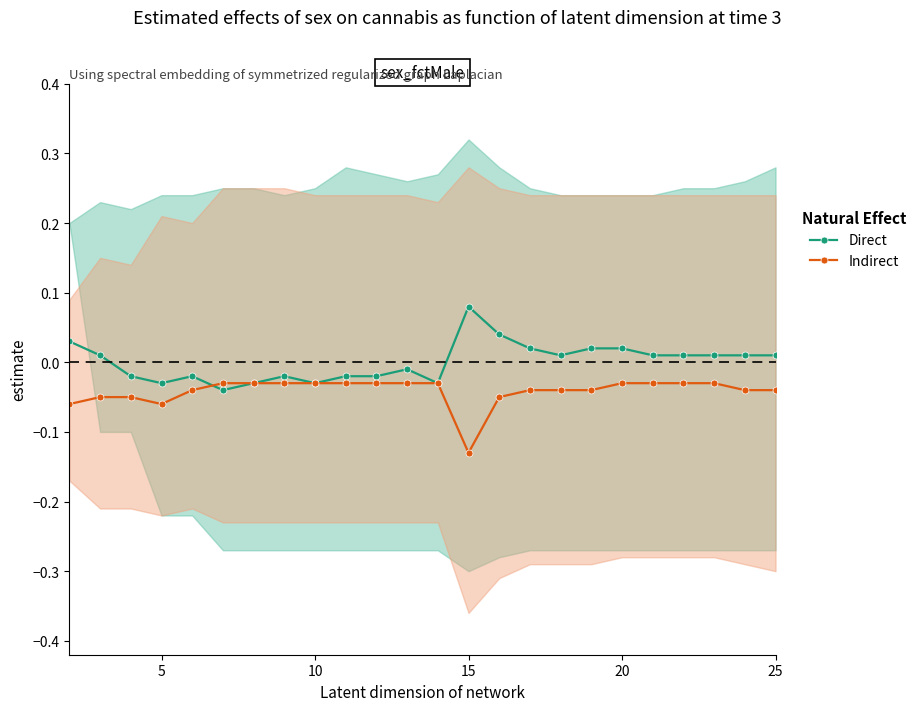

Reading left to right, extract all data points from this chart.

Direct: 0.0	0.0	-0.0	-0.0	-0.0	-0.0	-0.0	-0.0	-0.0	-0.0	-0.0	-0.0	-0.0	0.1	0.0	0.0	0.0	0.0	0.0	0.0	0.0	0.0	0.0	0.0
Indirect: -0.1	-0.1	-0.1	-0.1	-0.0	-0.0	-0.0	-0.0	-0.0	-0.0	-0.0	-0.0	-0.0	-0.1	-0.1	-0.0	-0.0	-0.0	-0.0	-0.0	-0.0	-0.0	-0.0	-0.0